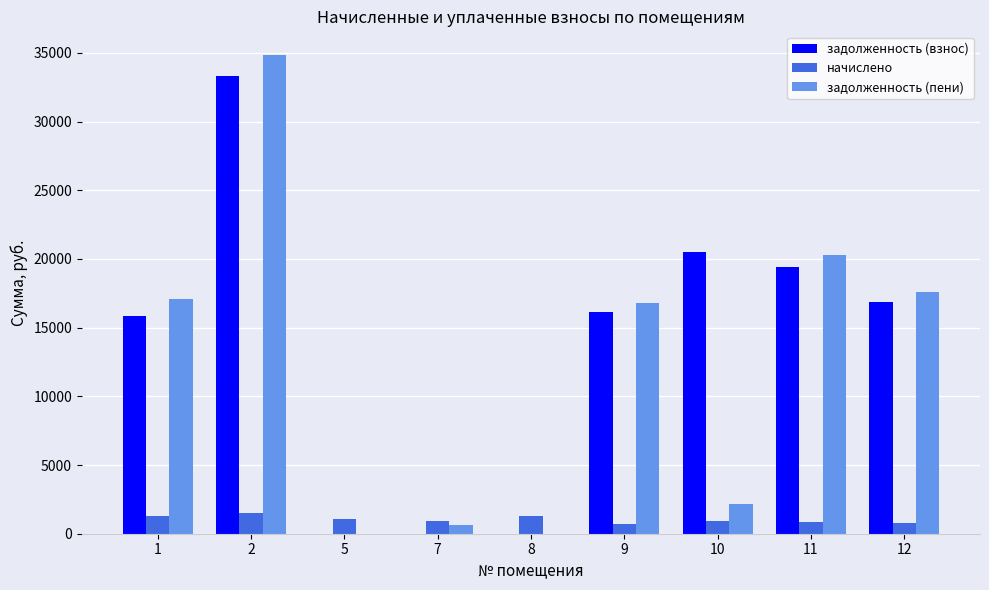

The задолженность (взнос) series shows 33330.1 at 2. True or false?

True